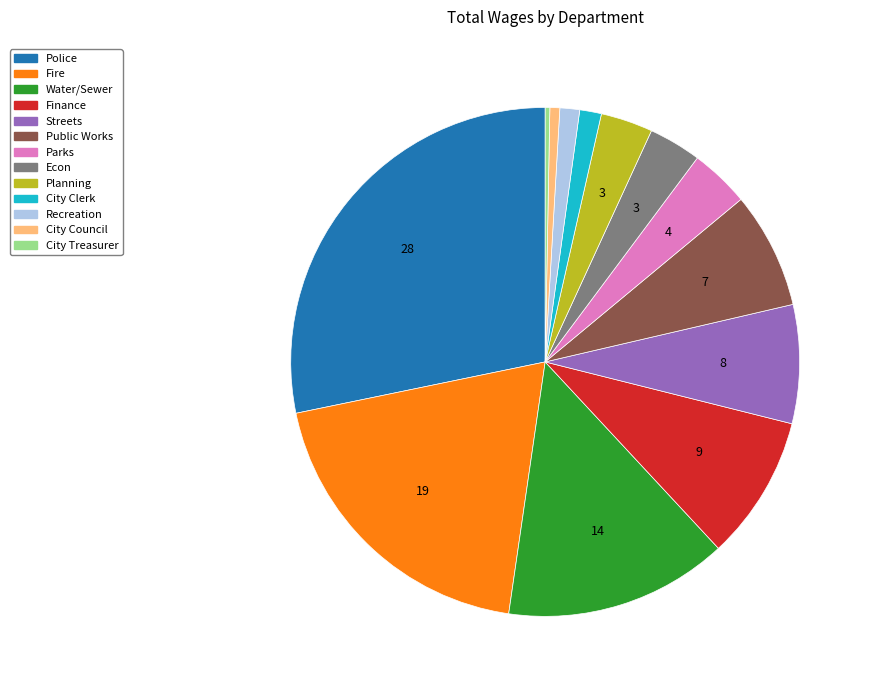

Is the sum of City Clerk and Finance greater than half?

No